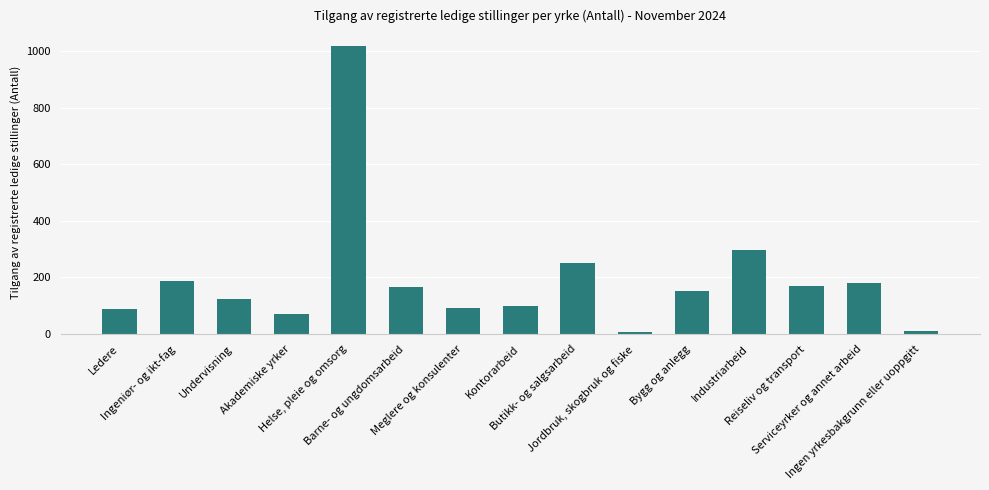

At which label is the value closest to 512?

Industriarbeid